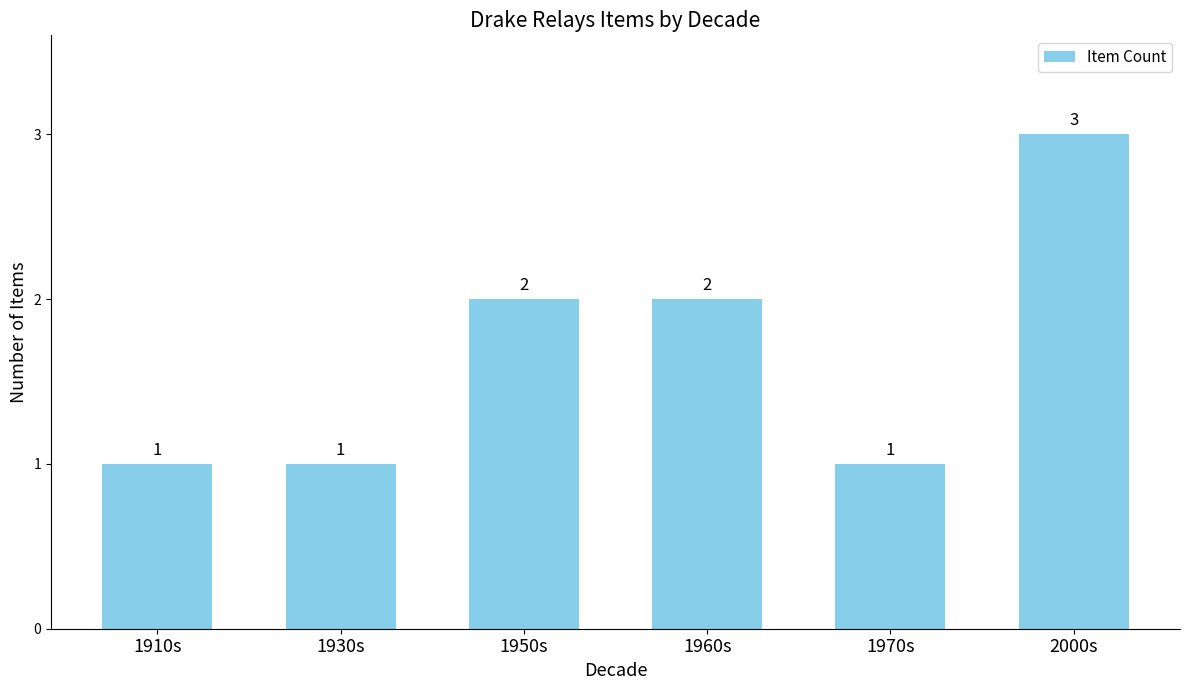

Count the values in the range 1 to 2.

5